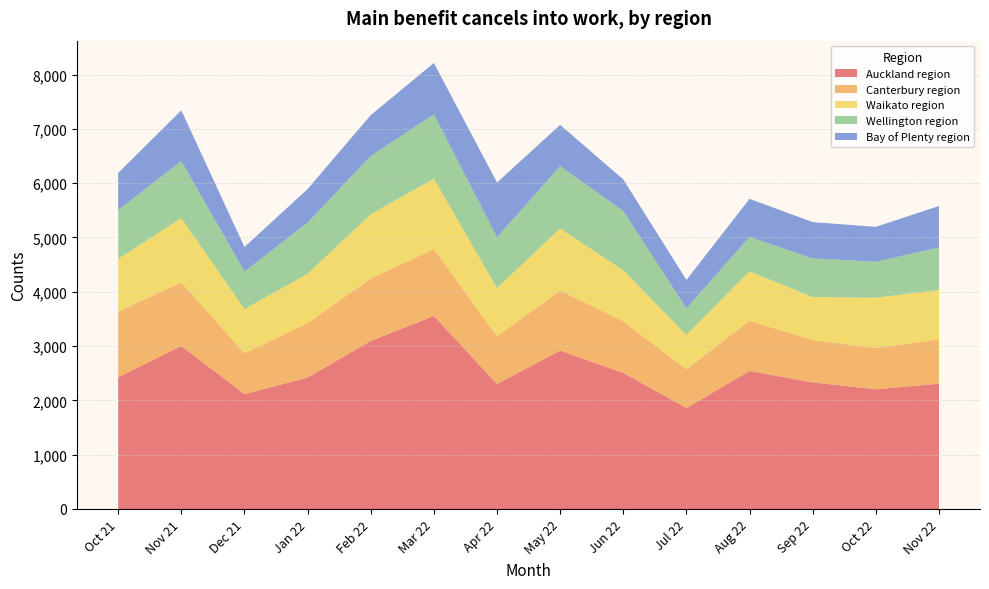

Reading left to right, what are all the values shown in this chart?

Auckland region: 2424	3003	2115	2421	3096	3555	2301	2919	2505	1860	2541	2331	2205	2307
Canterbury region: 1212	1170	753	1002	1149	1230	882	1104	951	714	924	783	759	816
Waikato region: 969	1185	813	909	1182	1299	885	1143	939	633	912	789	927	912
Wellington region: 903	1047	693	942	1074	1185	936	1149	1092	489	633	711	663	780
Bay of Plenty region: 681	936	450	618	753	945	1008	759	582	522	702	669	642	765